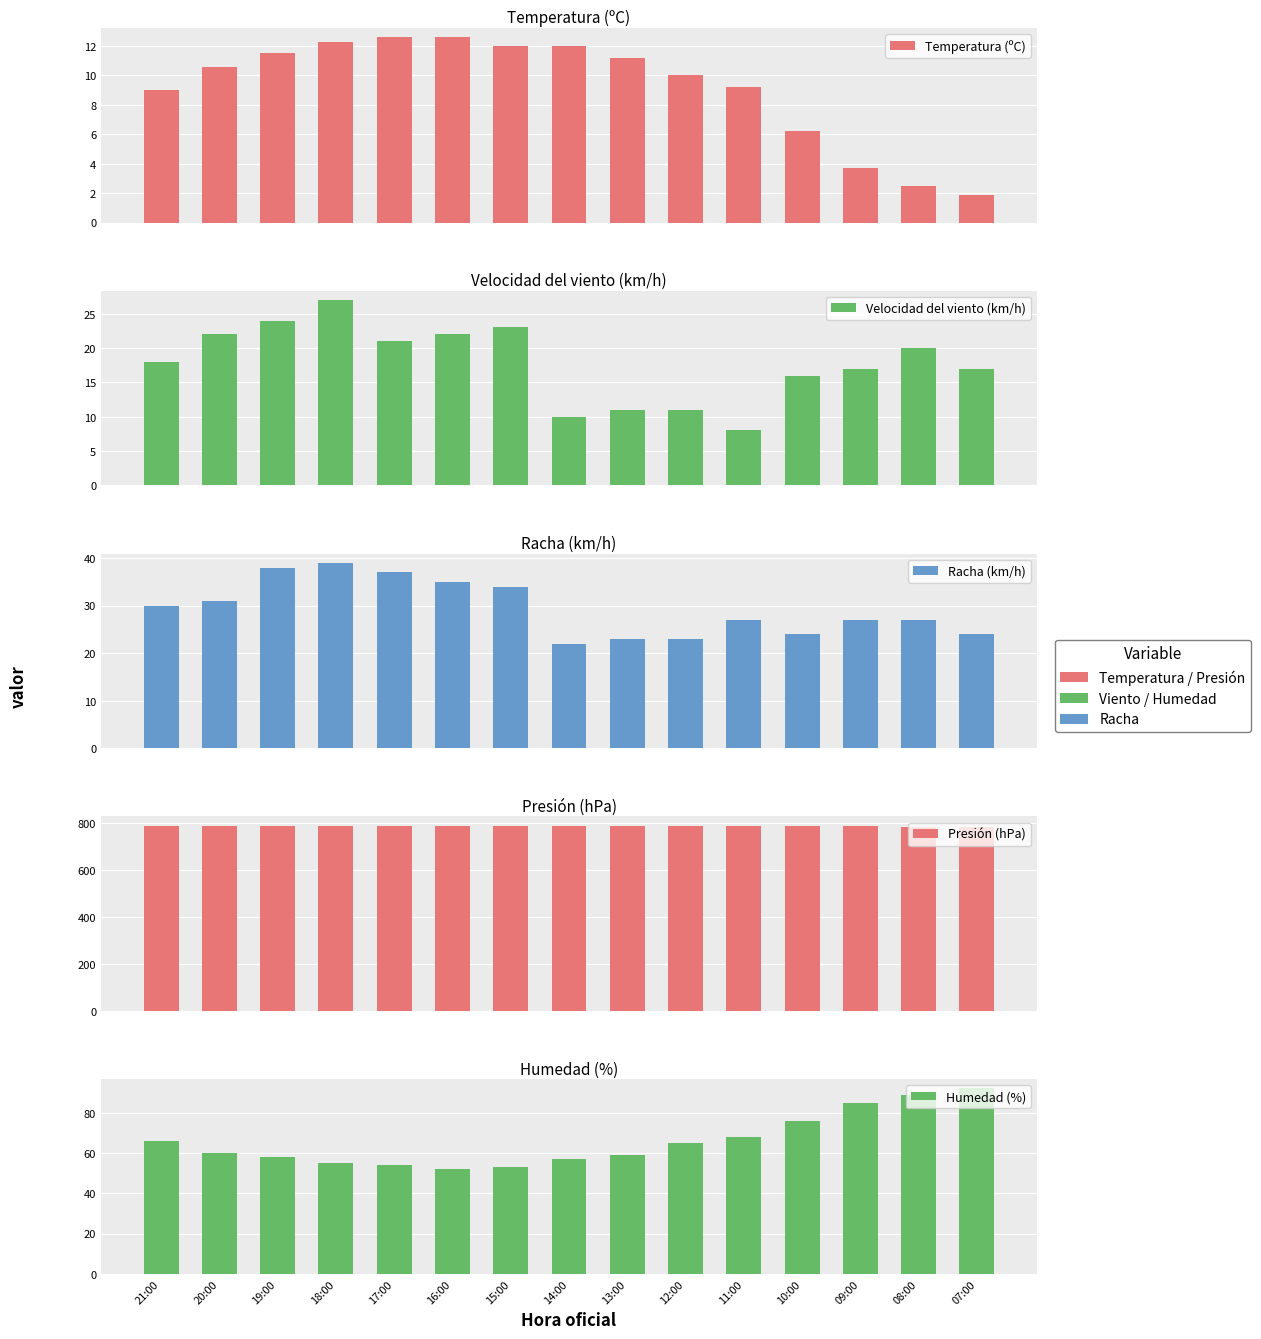

Which series has the widest spread of values?

Humedad (%)